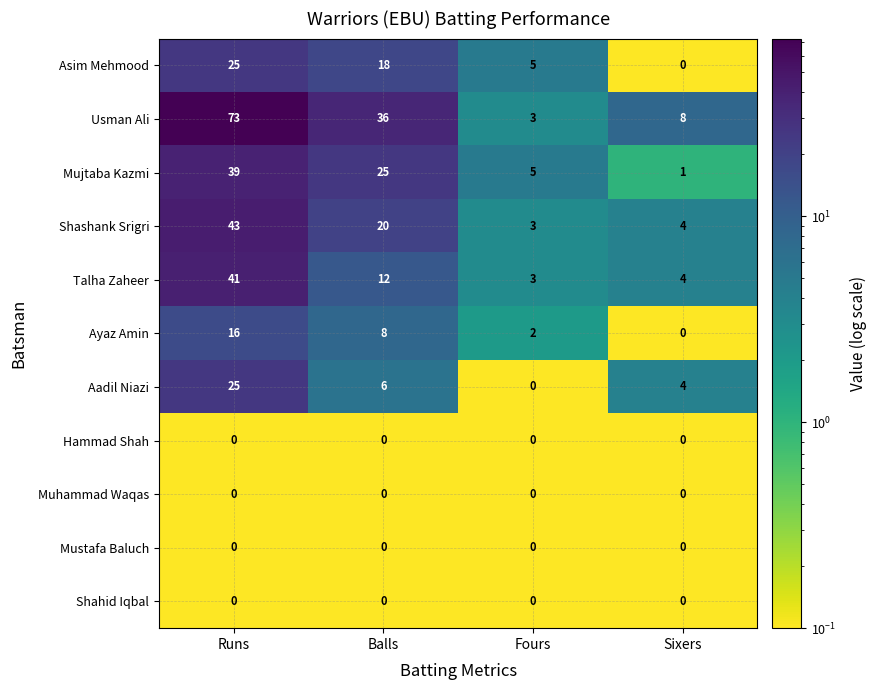

Where does the Shashank Srigri series first go above 20?

Runs